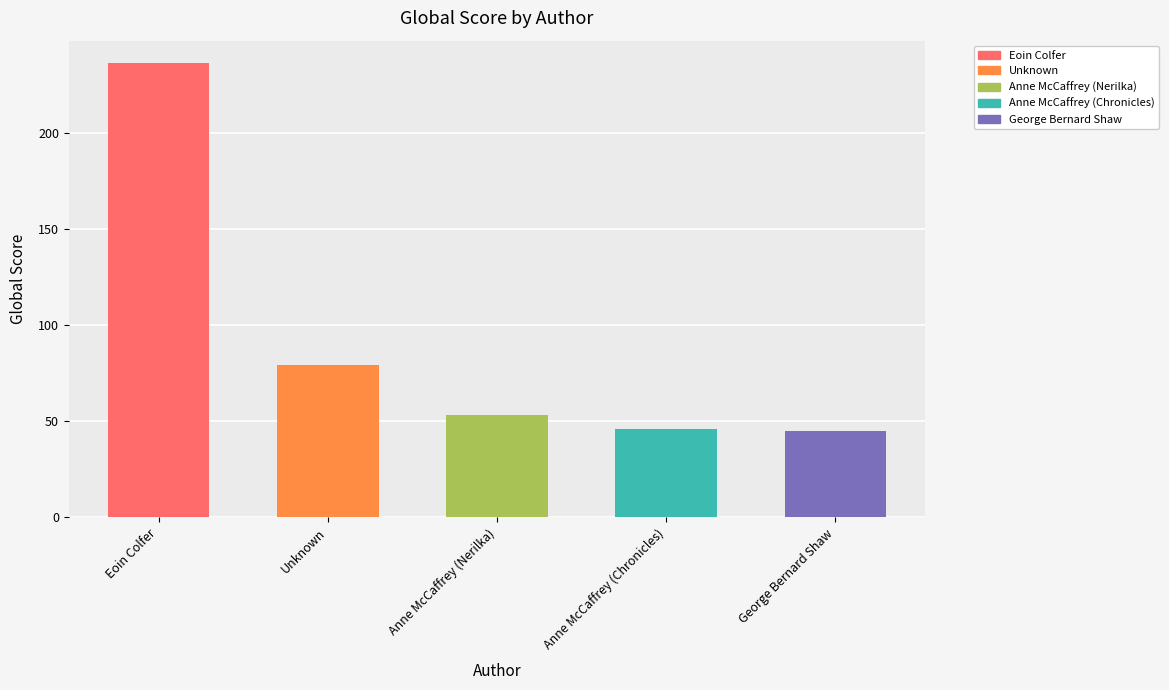

True or false: the data shows 46 at Anne McCaffrey (Chronicles).

True